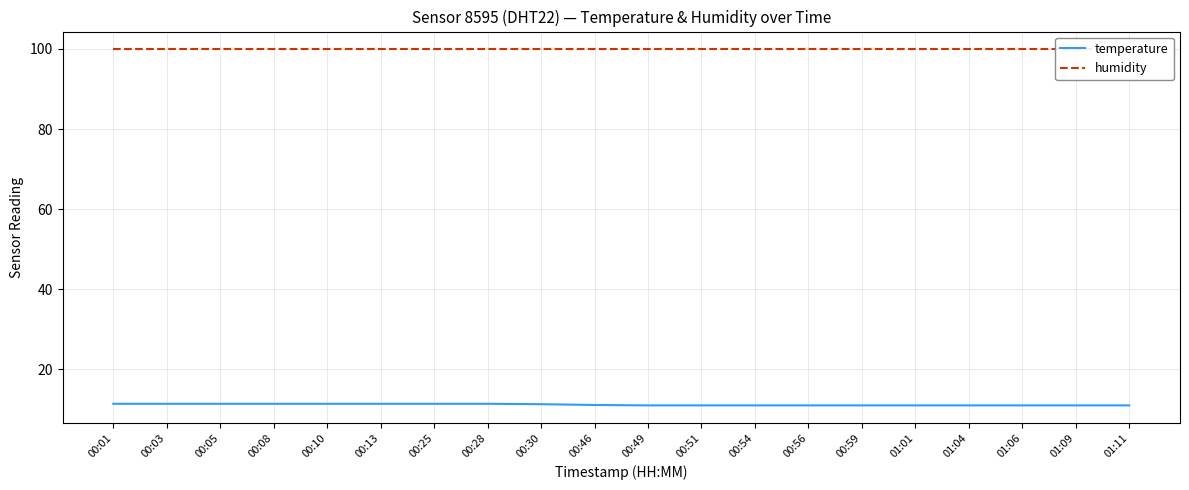

The value of temperature at 00:49 is 16.6. True or false?

False